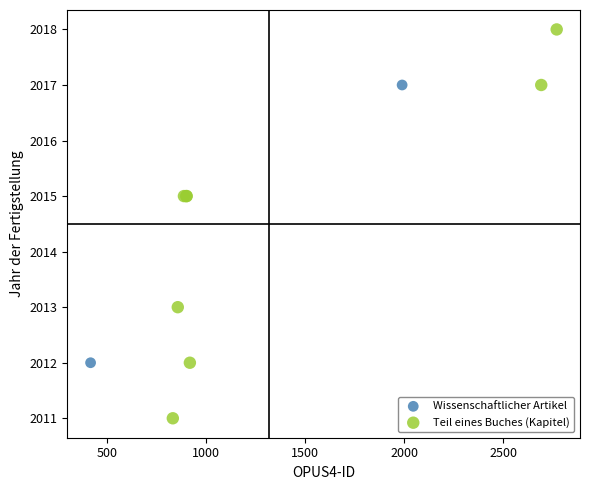

What are all the series names shown in the legend?

Wissenschaftlicher Artikel, Teil eines Buches (Kapitel)